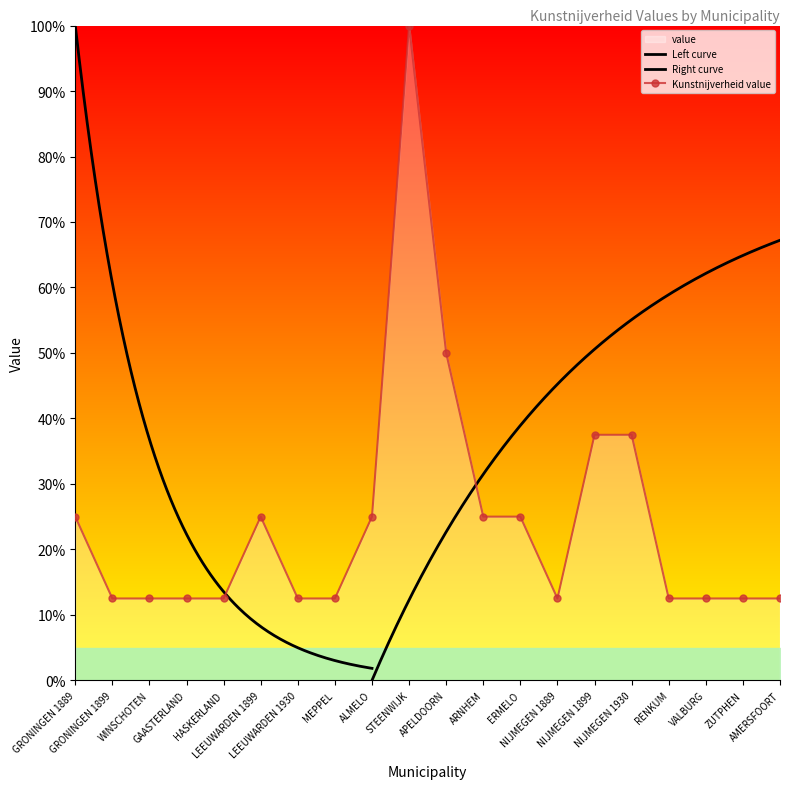

How many points are lower than both their immediate neighbors (excluding endpoints)?

1